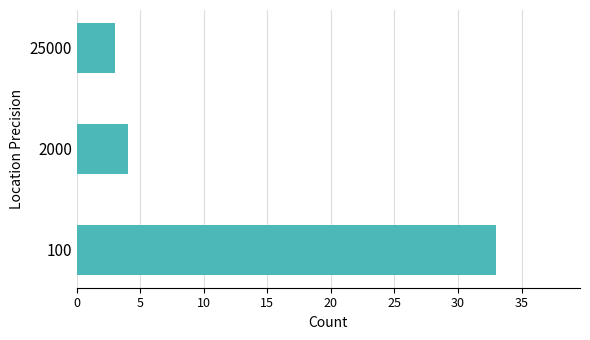

Reading bottom to top, what are all the values shown in this chart?

33	4	3